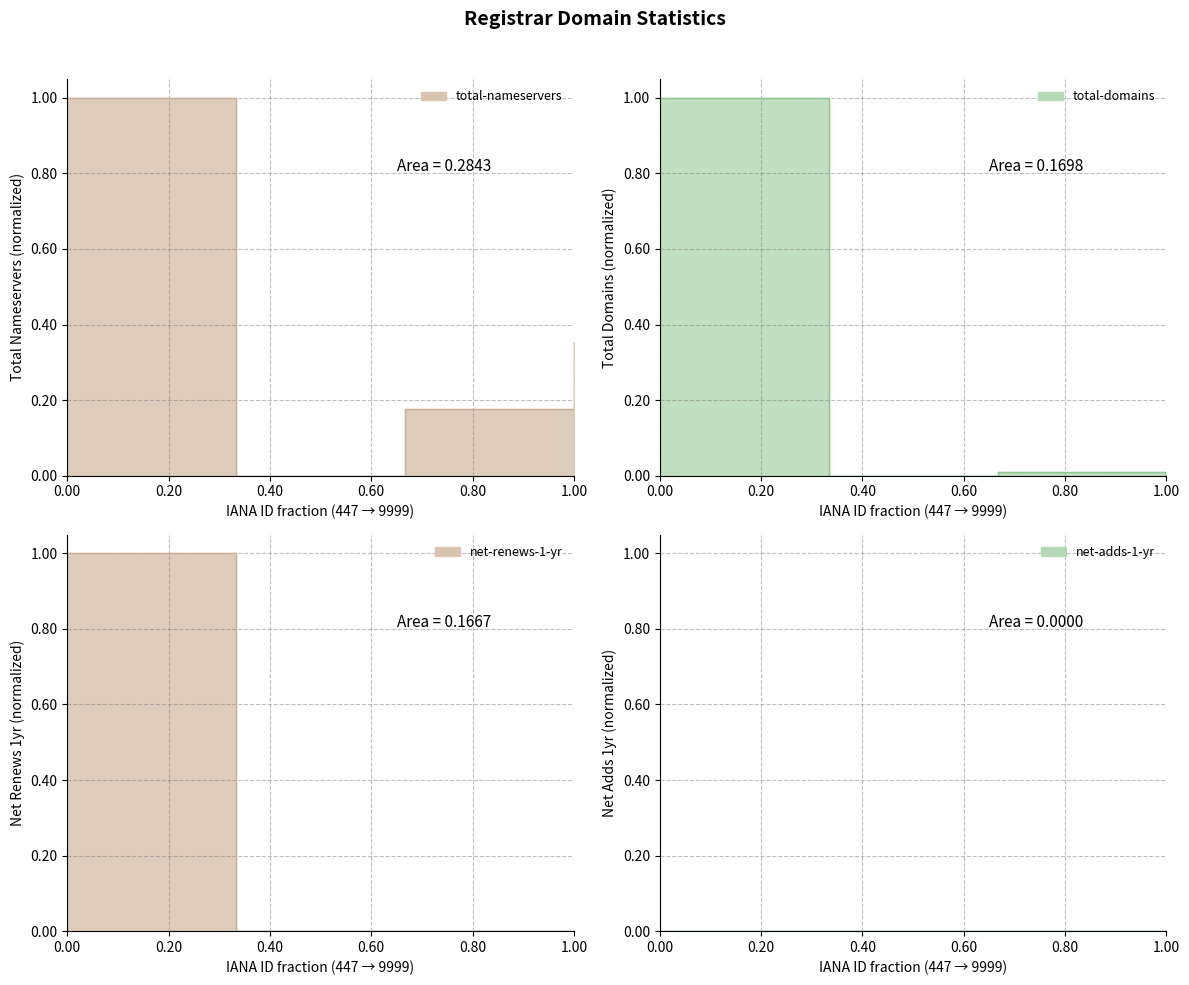

True or false: total-nameservers and total-domains intersect in this chart.

False